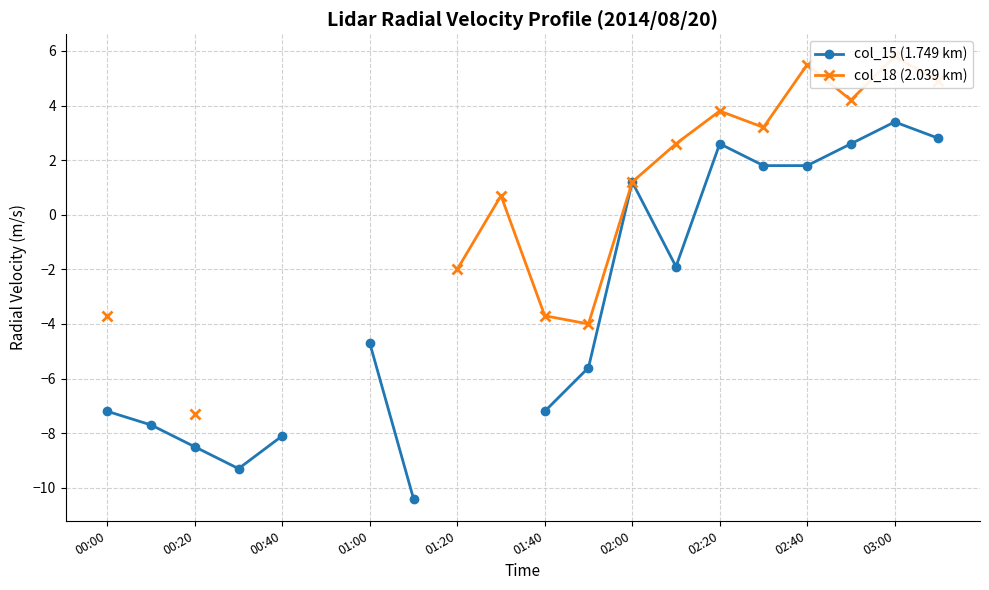

What is the lowest value of the col_18 (2.039 km) series?

-7.3